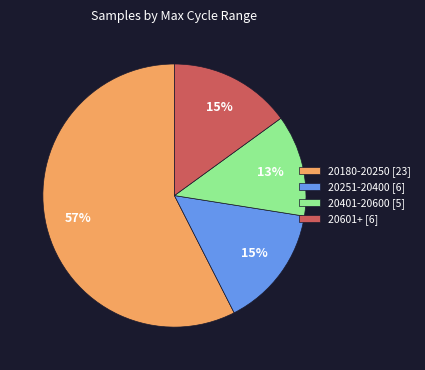

Is the sum of 20401-20600 [5] and 20251-20400 [6] greater than half?

No